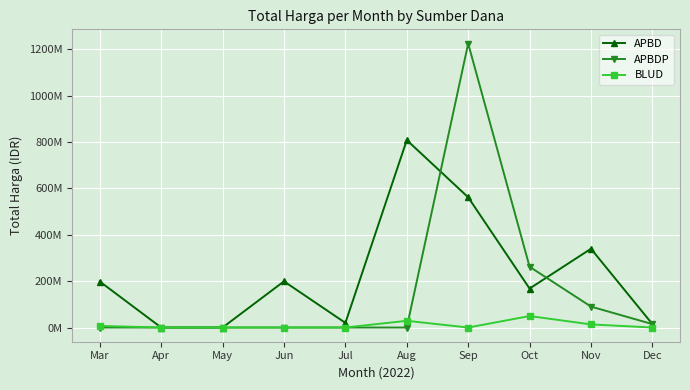

What are all the series names shown in the legend?

APBD, APBDP, BLUD